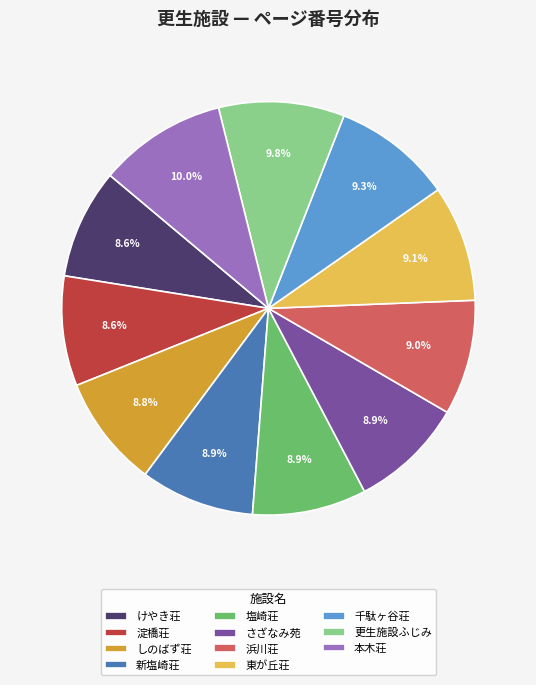

Which has a higher value, 更生施設ふじみ or 塩崎荘?

更生施設ふじみ